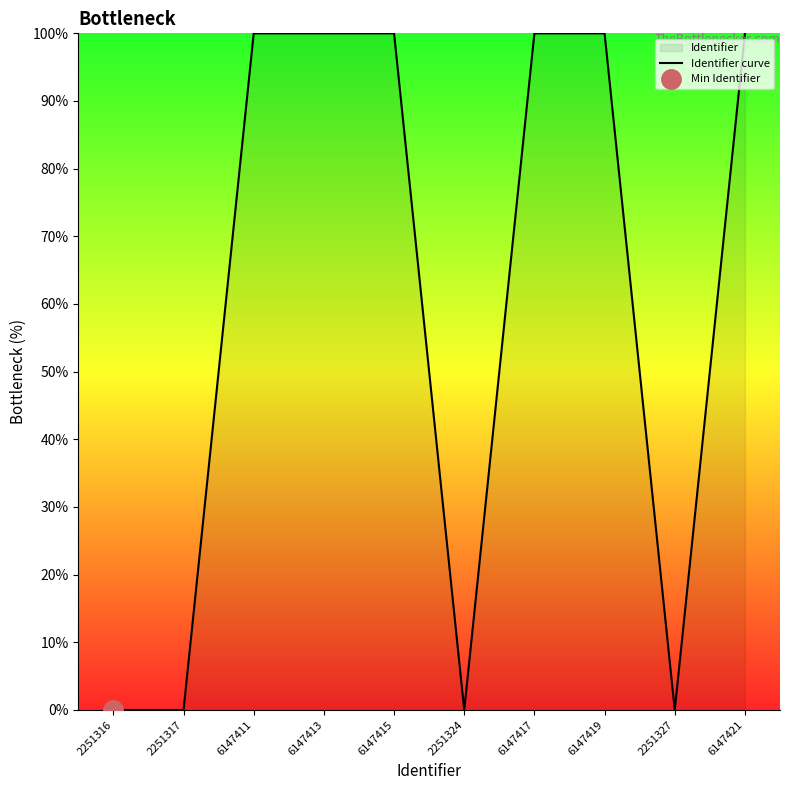

Rank the categories by value from highest to lowest.

6147421, 6147419, 6147417, 6147415, 6147413, 6147411, 2251327, 2251324, 2251317, 2251316